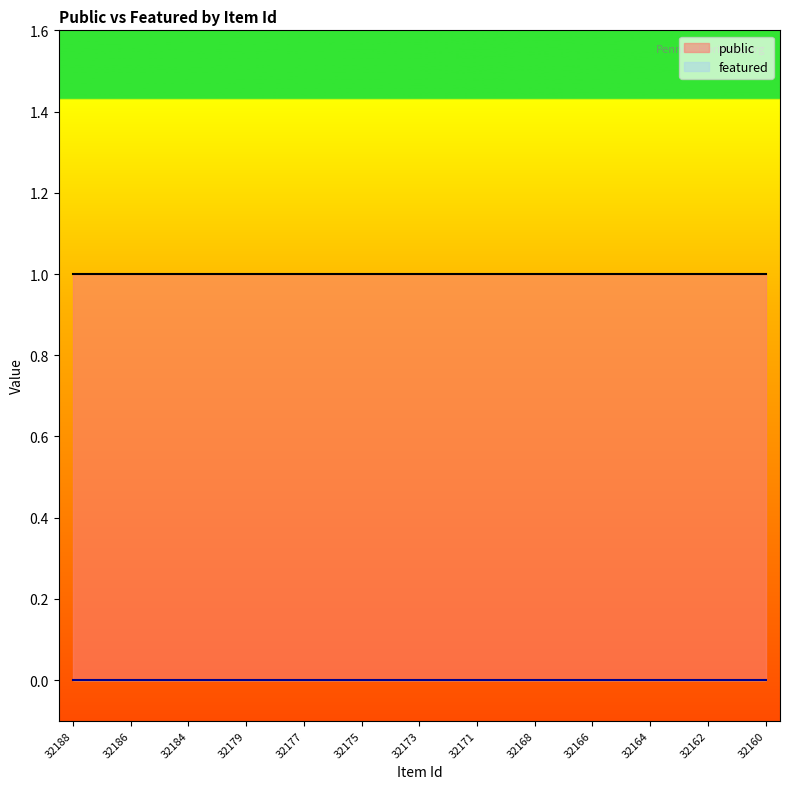

True or false: featured and public cross at least once.

False